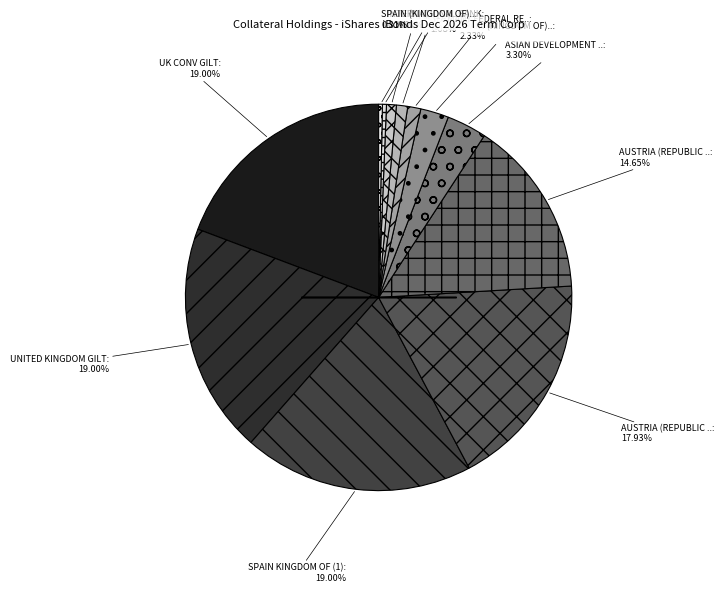

What is the smallest slice in the pie chart?

SPAIN (KINGDOM OF) (3)